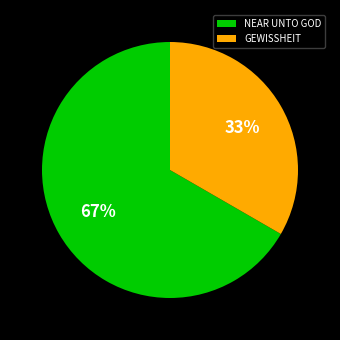

Rank the categories by value from highest to lowest.

NEAR UNTO GOD, GEWISSHEIT